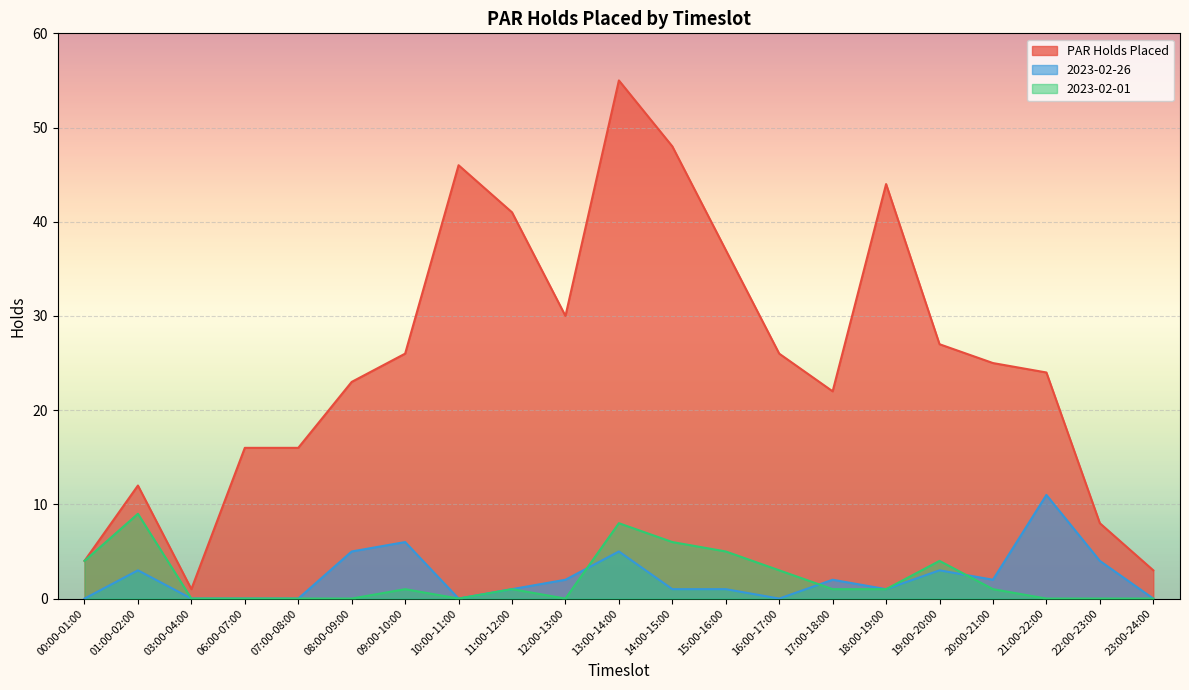

How many data points in 2023-02-26 are above 1?

10